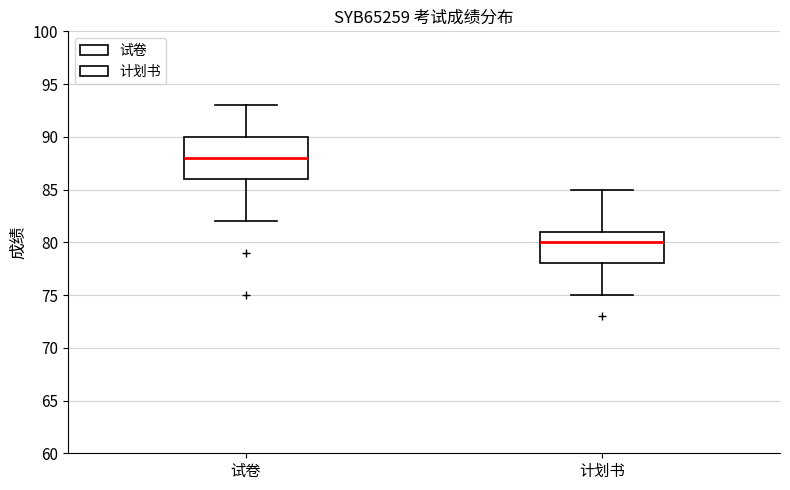

Which box has the highest median line?

试卷